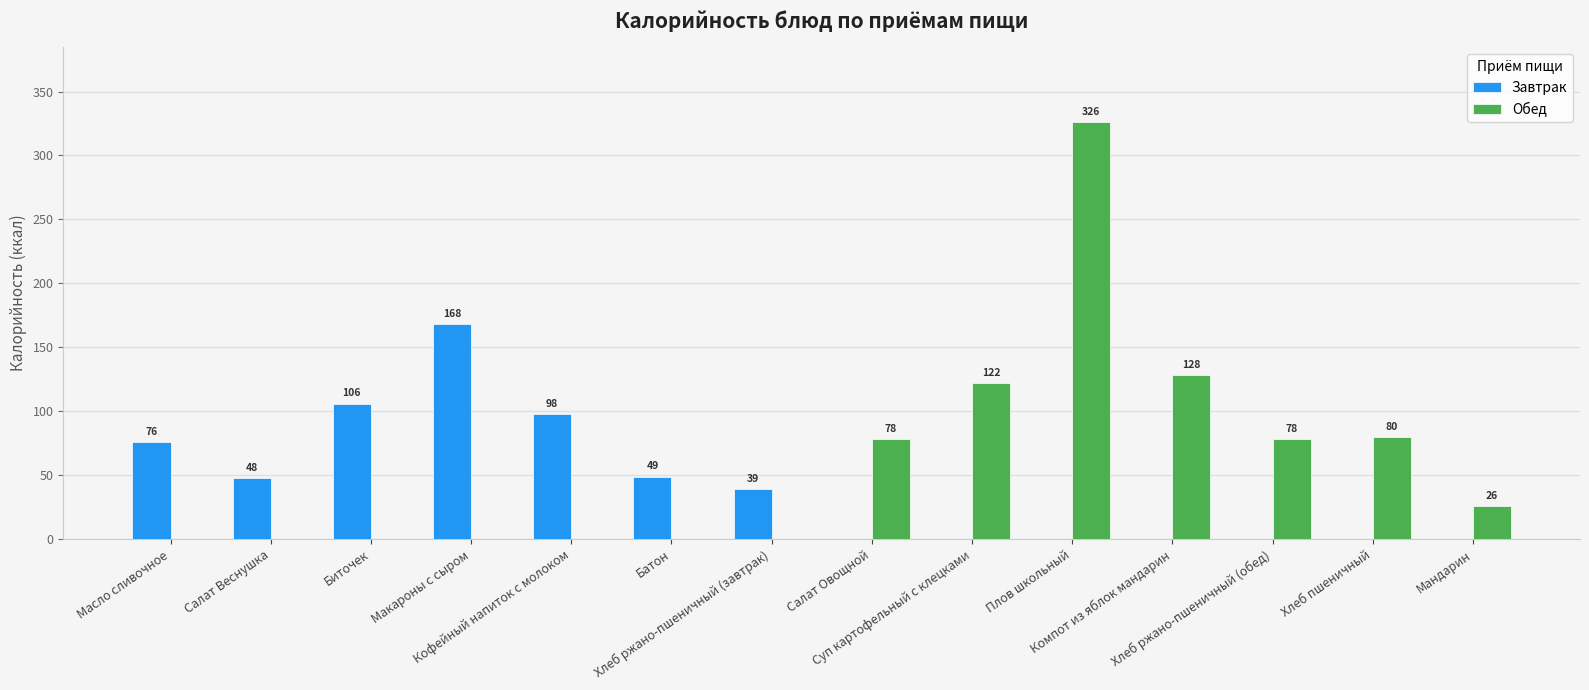

Which series has the largest total across all categories?

Обед